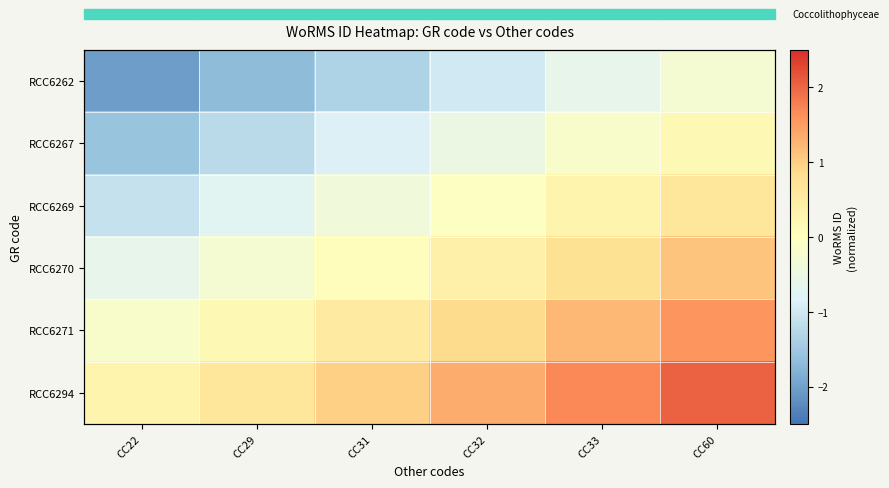

At CC29, list the series in order from largest to smallest.

RCC6294, RCC6271, RCC6270, RCC6269, RCC6267, RCC6262